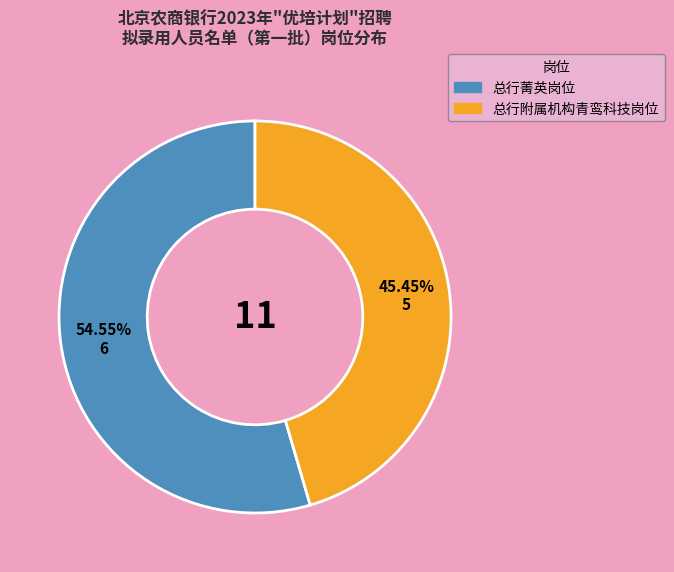

What is the ratio of the value at 总行附属机构青鸾科技岗位 to the value at 总行菁英岗位?

0.8